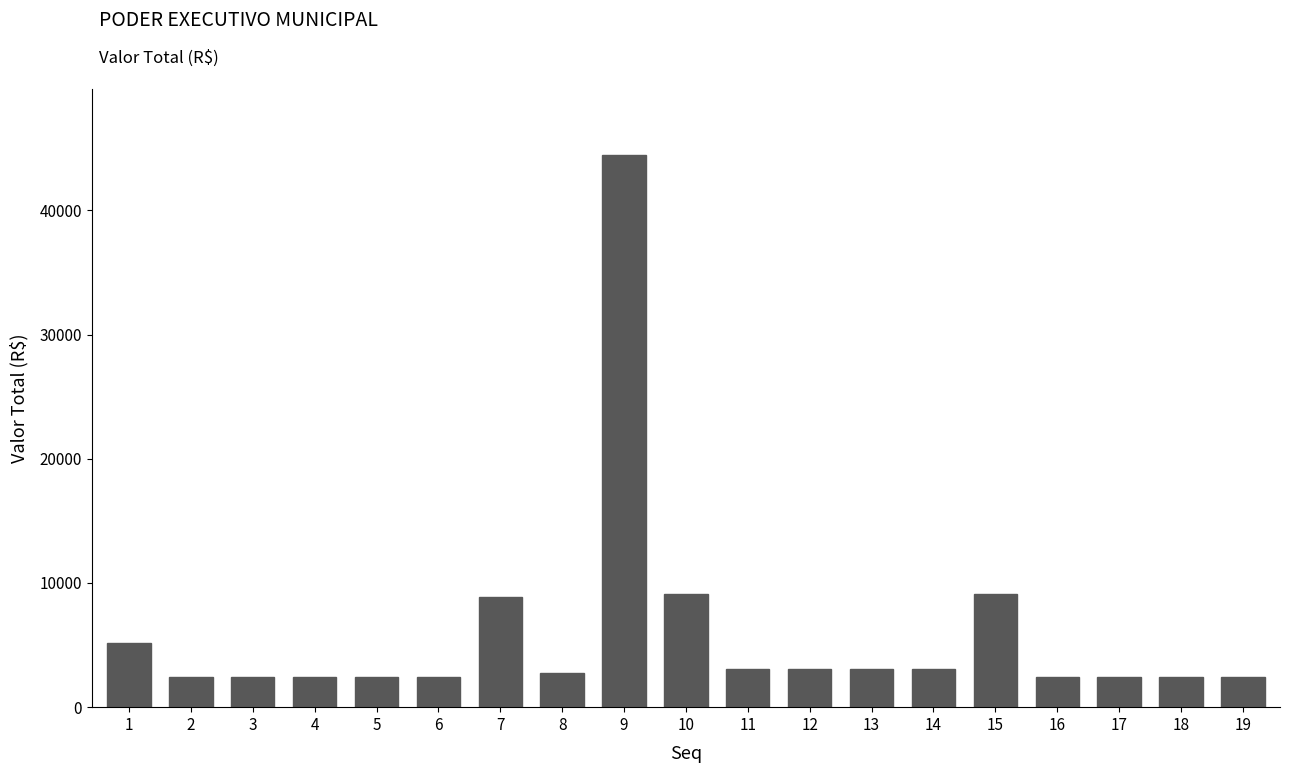

What is the change in value from 2 to 10?

+6731.8